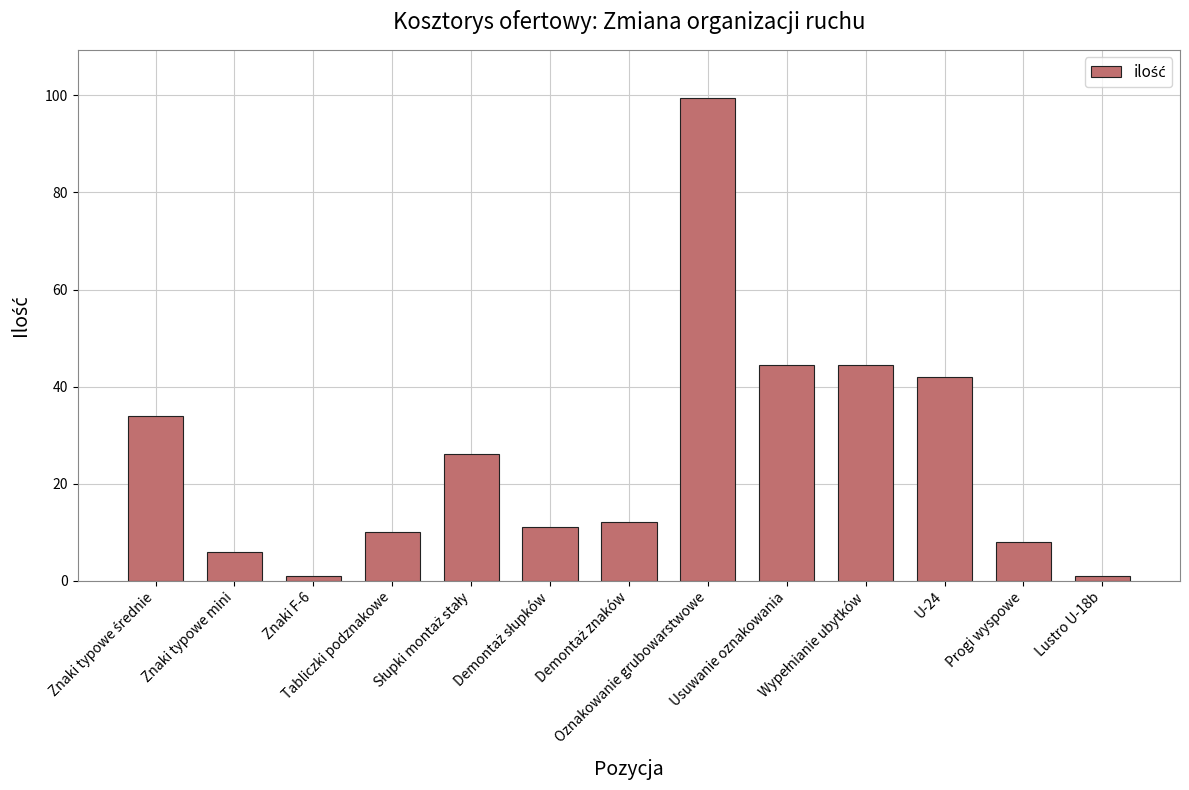

What is the average value?

26.1